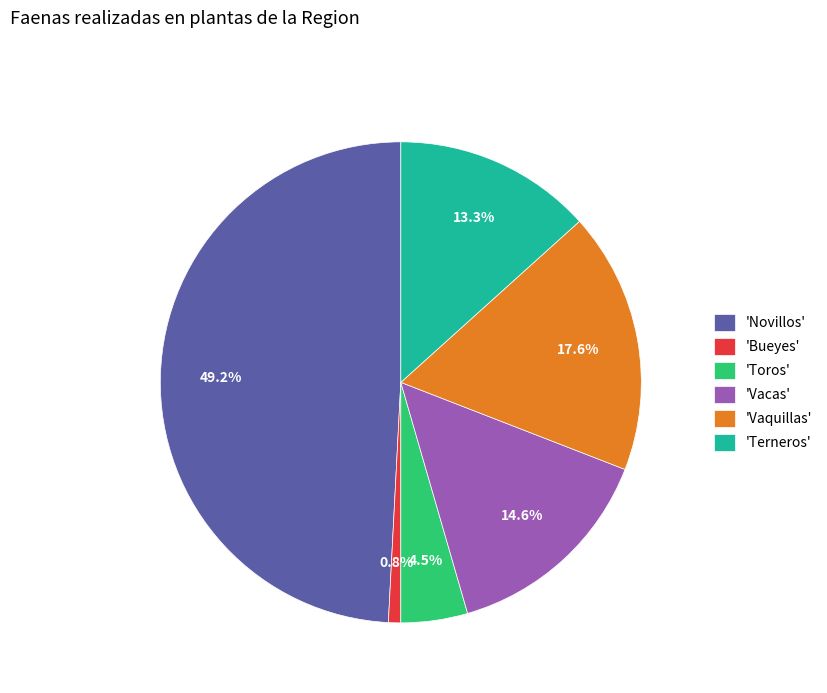

Is the sum of 'Novillos' and 'Toros' greater than half?

Yes